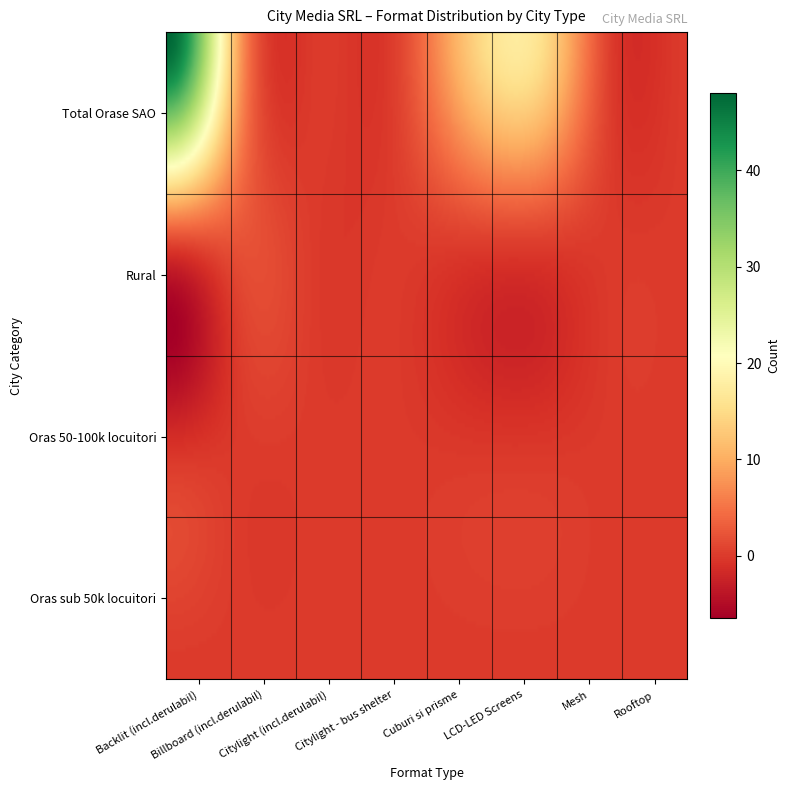

Between Total Orase SAO and Oras 50-100k locuitori, which series saw the biggest shift?

Total Orase SAO